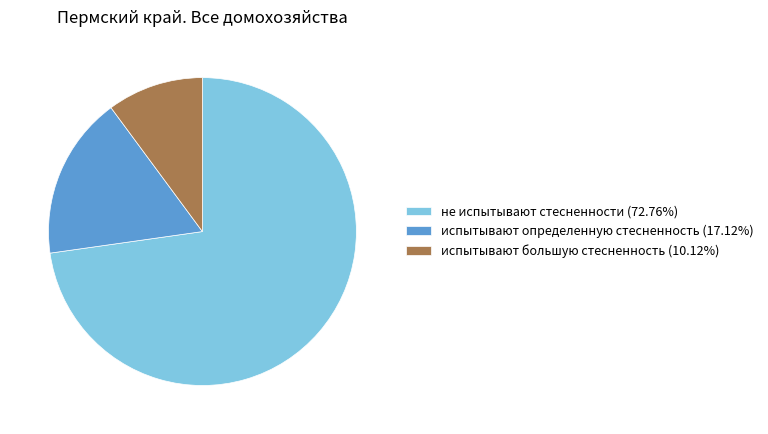

Is it true that испытывают большую стесненность is 2% of the pie?

False